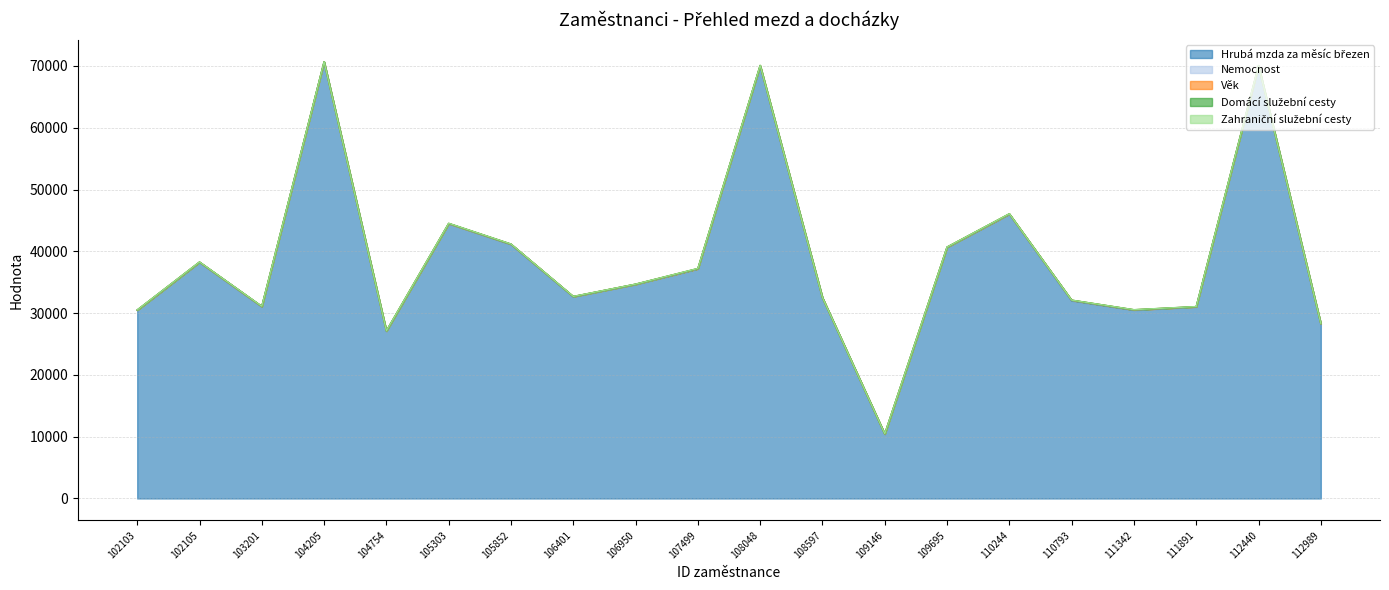

Rank the series at 110244 from lowest to highest value.

Zahraniční služební cesty, Domácí služební cesty, Nemocnost, Věk, Hrubá mzda za měsíc březen